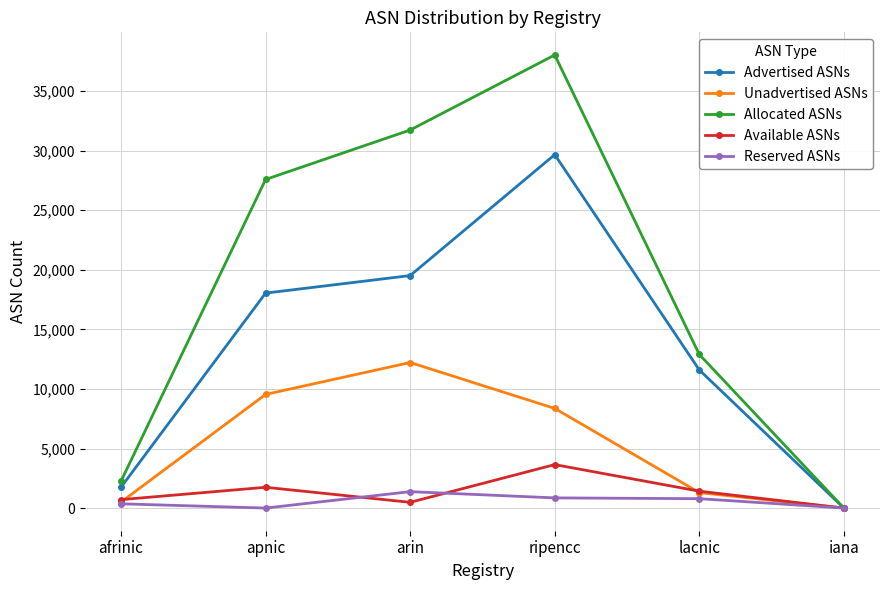

At which label is Unadvertised ASNs closest to 6110?

ripencc